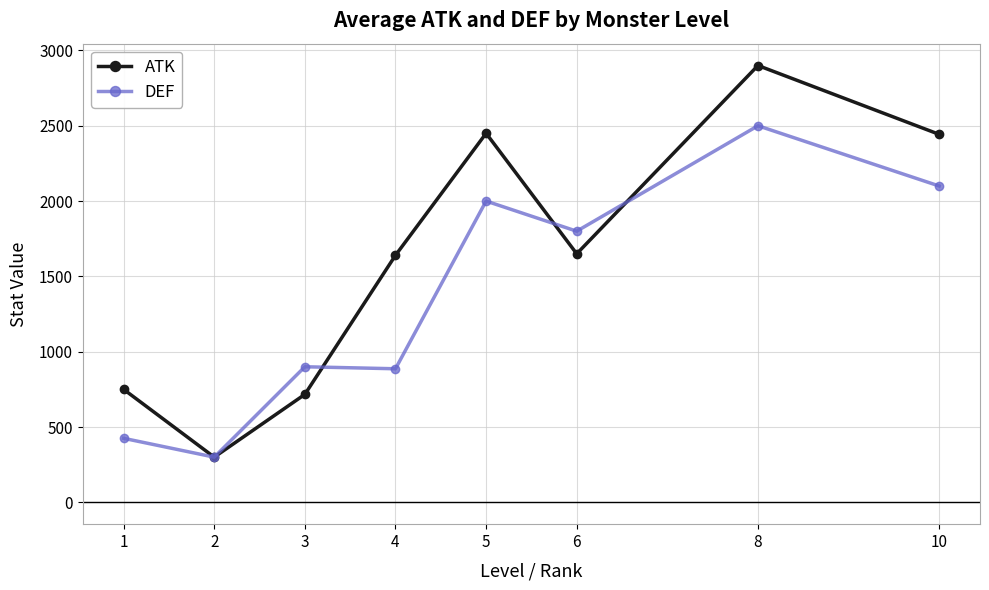

The DEF series shows 900.0 at 3. True or false?

True